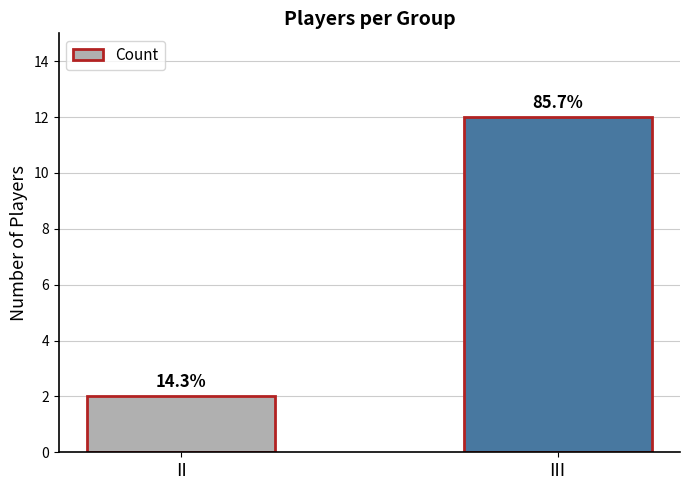

Between II and III, which is larger?

III